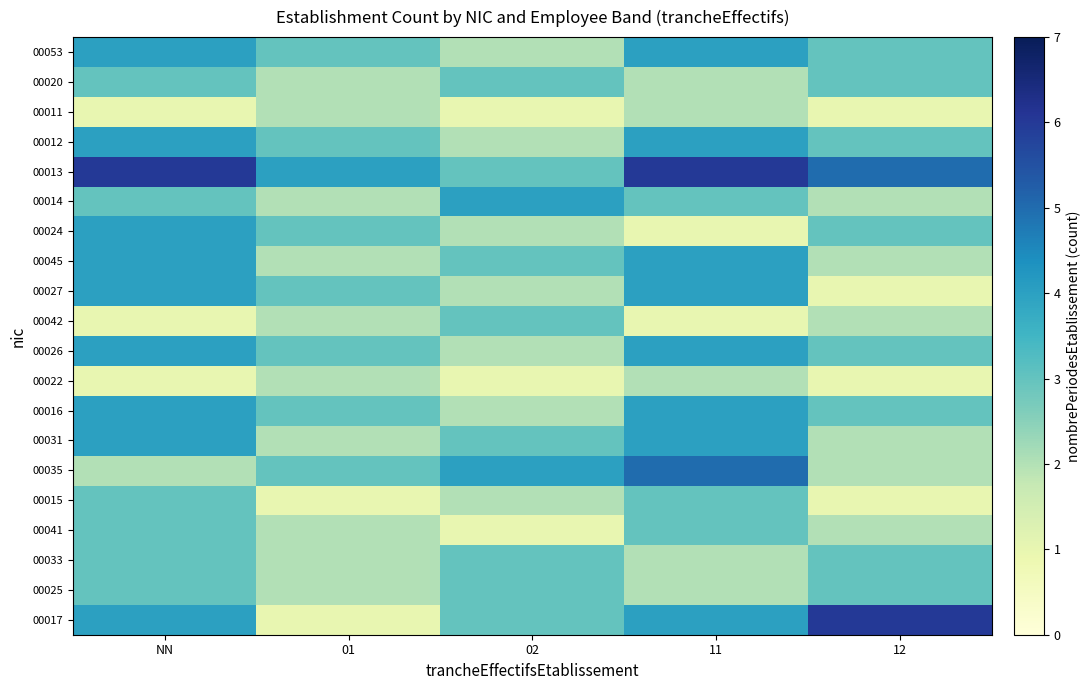

Reading left to right, extract all data points from this chart.

00017: NN=4	01=1	02=3	11=4	12=6
00025: NN=3	01=2	02=3	11=2	12=3
00033: NN=3	01=2	02=3	11=2	12=3
00041: NN=3	01=2	02=1	11=3	12=2
00015: NN=3	01=1	02=2	11=3	12=1
00035: NN=2	01=3	02=4	11=5	12=2
00031: NN=4	01=2	02=3	11=4	12=2
00016: NN=4	01=3	02=2	11=4	12=3
00022: NN=1	01=2	02=1	11=2	12=1
00026: NN=4	01=3	02=2	11=4	12=3
00042: NN=1	01=2	02=3	11=1	12=2
00027: NN=4	01=3	02=2	11=4	12=1
00045: NN=4	01=2	02=3	11=4	12=2
00024: NN=4	01=3	02=2	11=1	12=3
00014: NN=3	01=2	02=4	11=3	12=2
00013: NN=6	01=4	02=3	11=6	12=5
00012: NN=4	01=3	02=2	11=4	12=3
00011: NN=1	01=2	02=1	11=2	12=1
00020: NN=3	01=2	02=3	11=2	12=3
00053: NN=4	01=3	02=2	11=4	12=3